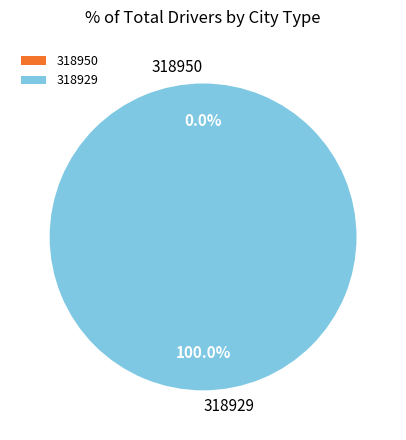

Which slice is the largest?

318929